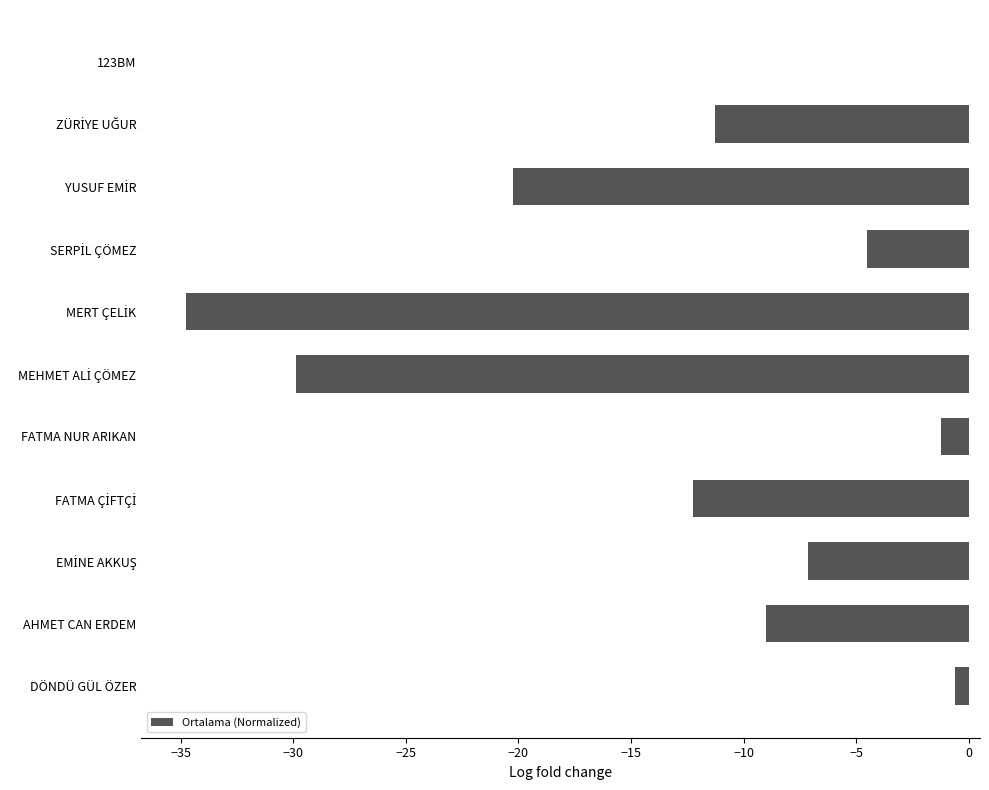

What is the sum of all values?

-130.9